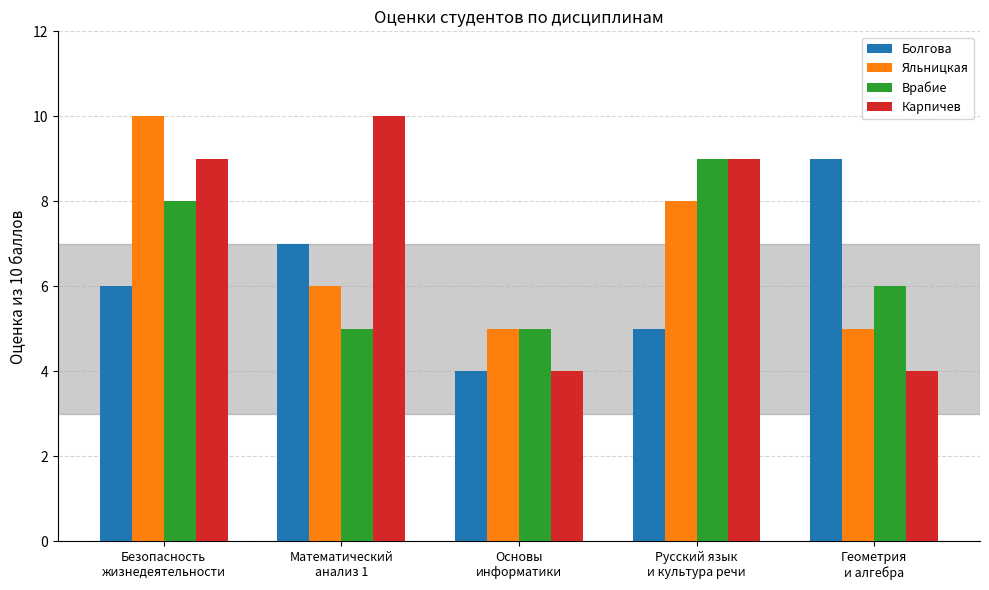

Reading right to left, transcribe all the data shown in this chart.

Болгова: Геометрия
и алгебра=9	Русский язык
и культура речи=5	Основы
информатики=4	Математический
анализ 1=7	Безопасность
жизнедеятельности=6
Яльницкая: Геометрия
и алгебра=5	Русский язык
и культура речи=8	Основы
информатики=5	Математический
анализ 1=6	Безопасность
жизнедеятельности=10
Врабие: Геометрия
и алгебра=6	Русский язык
и культура речи=9	Основы
информатики=5	Математический
анализ 1=5	Безопасность
жизнедеятельности=8
Карпичев: Геометрия
и алгебра=4	Русский язык
и культура речи=9	Основы
информатики=4	Математический
анализ 1=10	Безопасность
жизнедеятельности=9